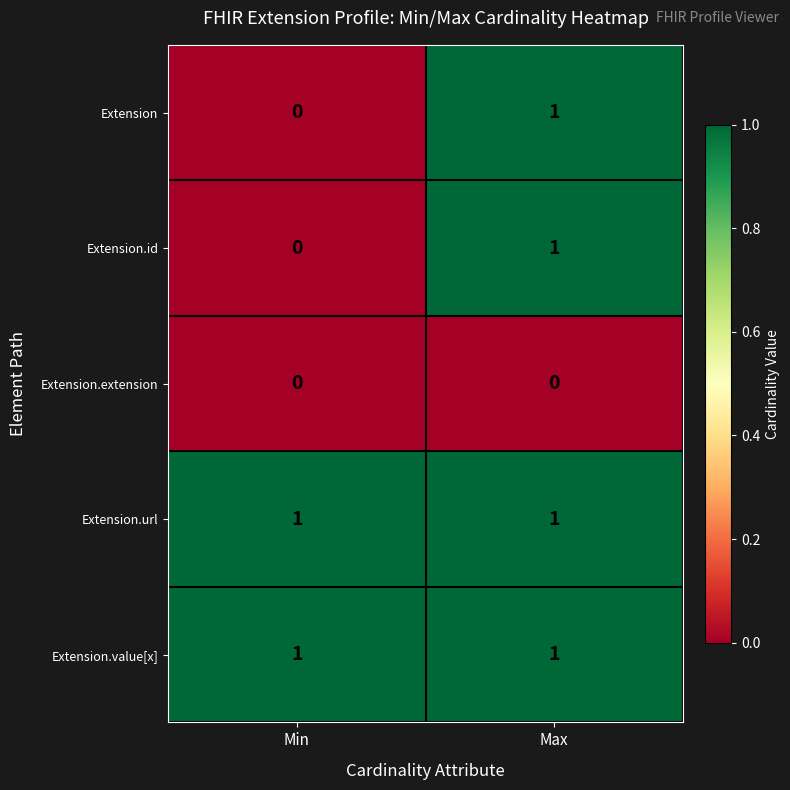

List the labels in order of Extension.id value, smallest first.

Min, Max